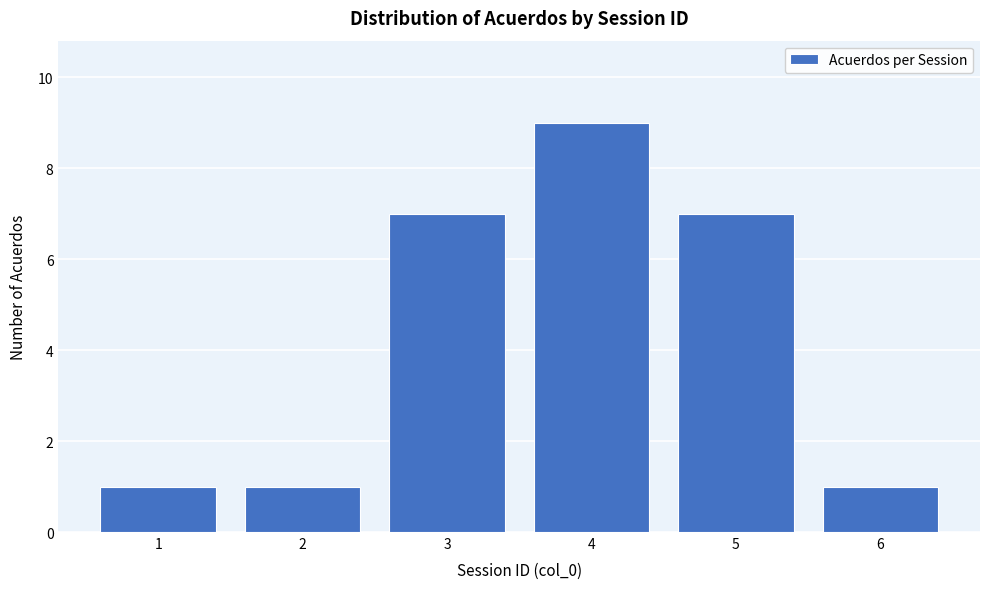

Reading left to right, extract all data points from this chart.

1=1	2=1	3=7	4=9	5=7	6=1